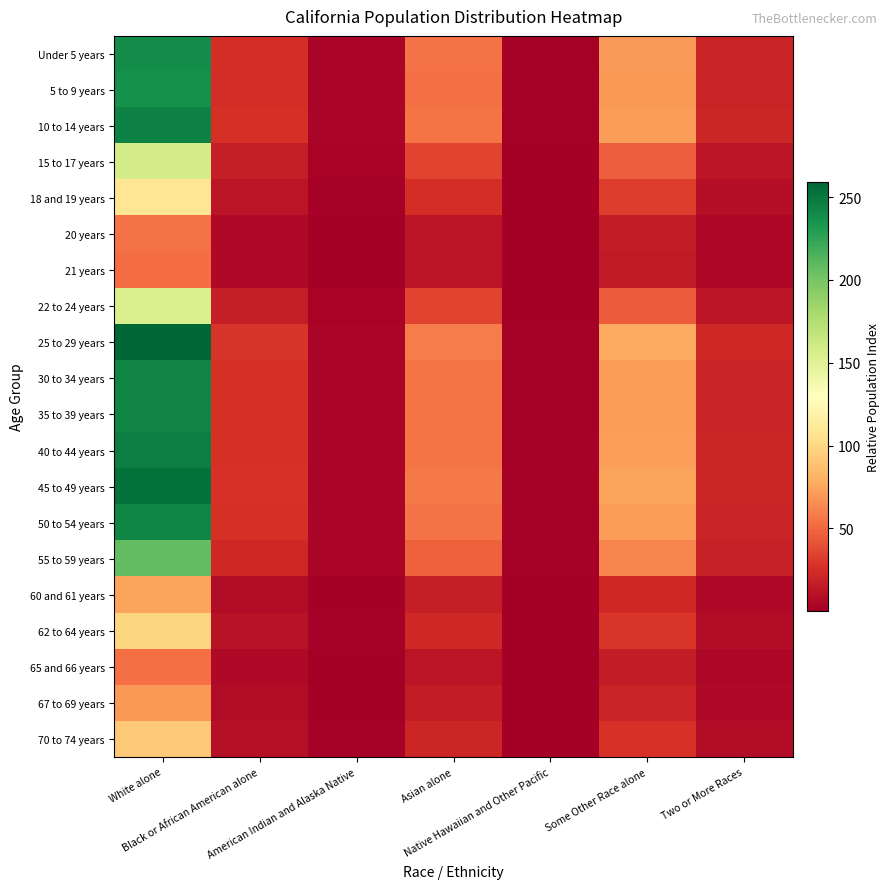

What is the spread (max minus min) of values at Asian alone?

46.8